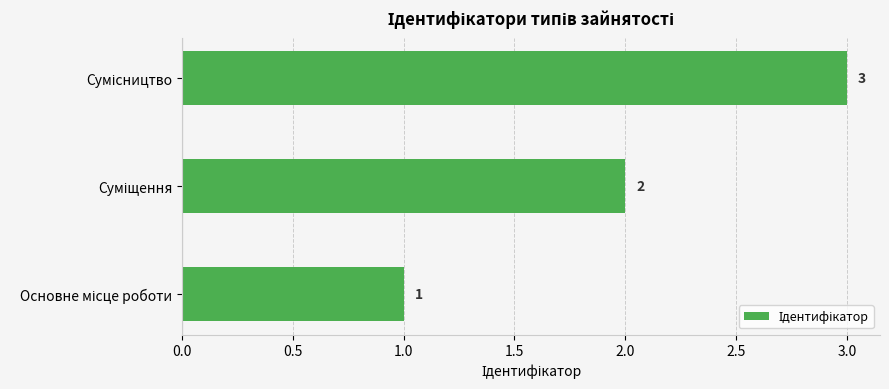

Are the bars horizontal?

Yes